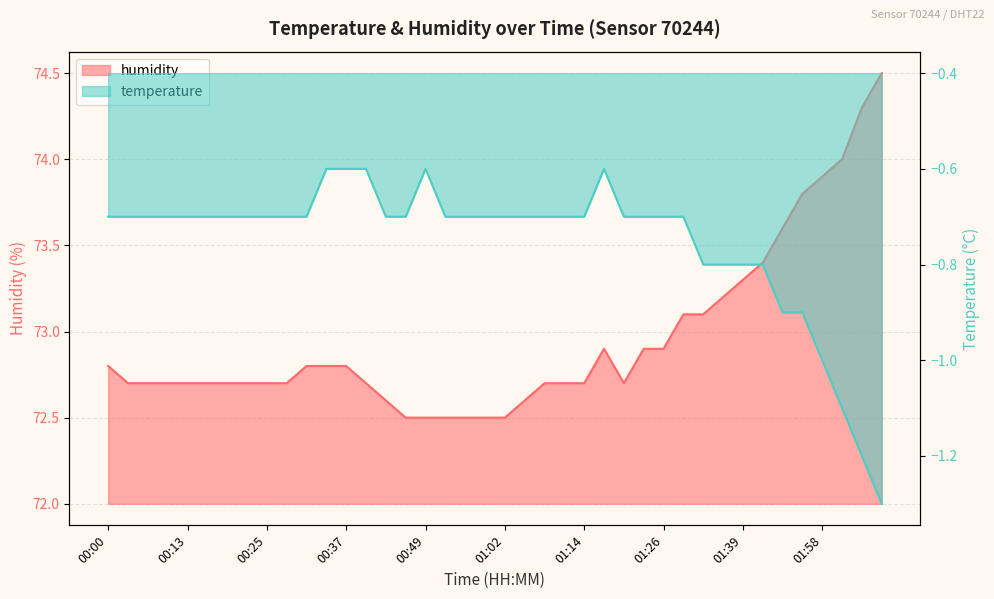

Approximately how many times larger is the value at 00:43 compared to 00:46?

1.0